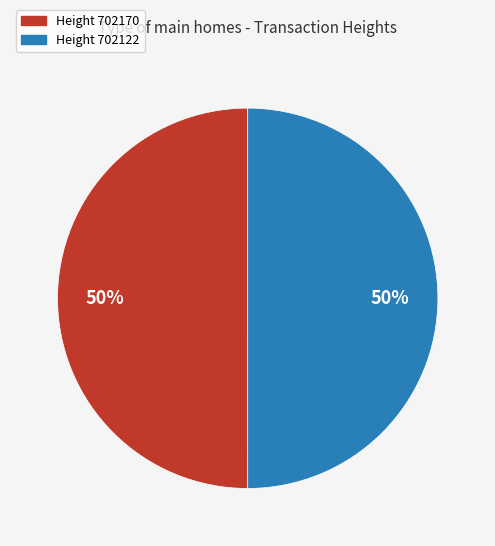

The Height 702122 slice represents 60% of the pie. True or false?

False